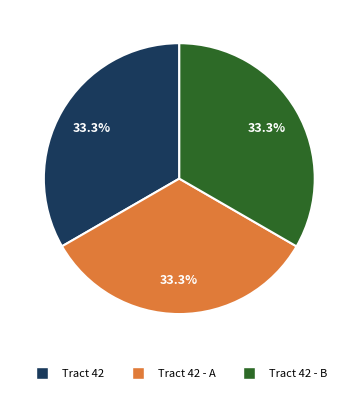

Is there a majority slice in this chart?

No